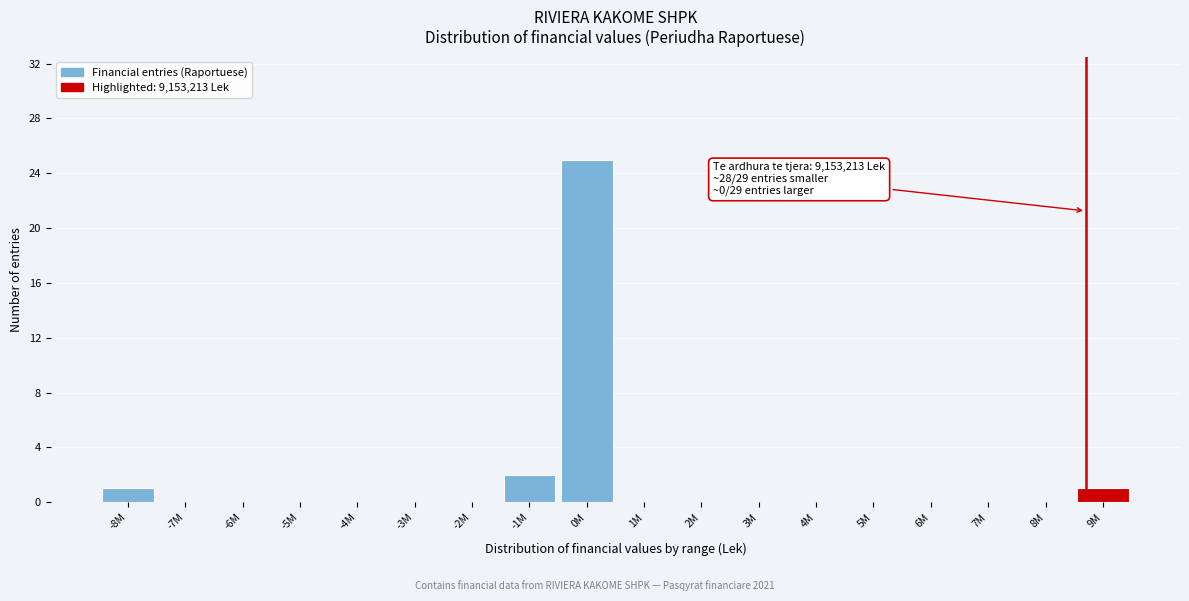

Reading left to right, what are all the values shown in this chart?

-8M=1	-7M=0	-6M=0	-5M=0	-4M=0	-3M=0	-2M=0	-1M=2	0M=25	1M=0	2M=0	3M=0	4M=0	5M=0	6M=0	7M=0	8M=0	9M=1